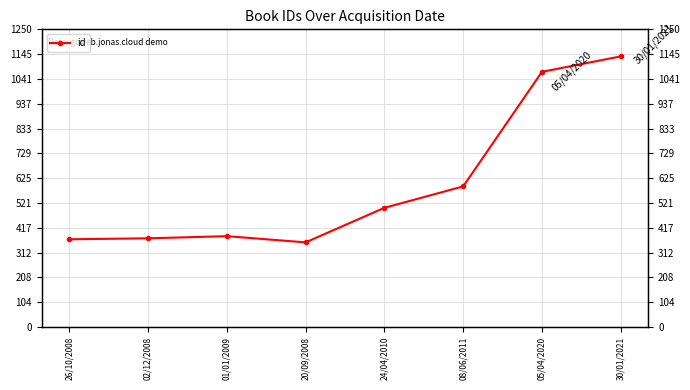

Which has a higher value, 05/04/2020 or 08/06/2011?

05/04/2020